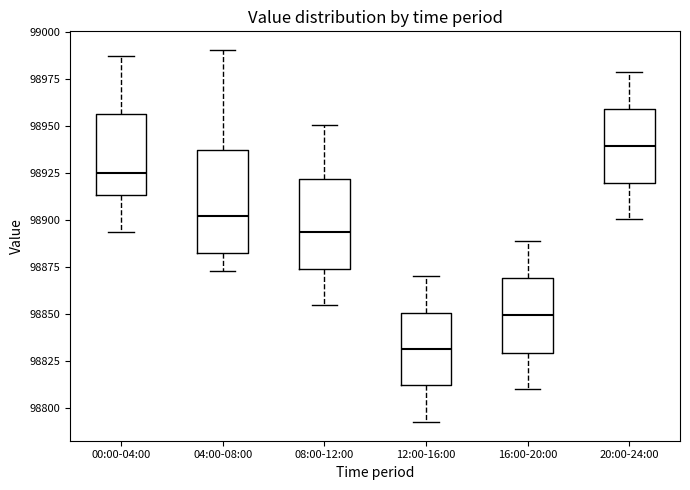

Which box has the highest median line?

20:00-24:00